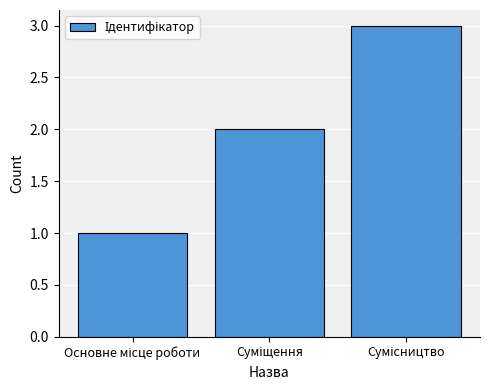

What is the maximum value shown in the chart?

3